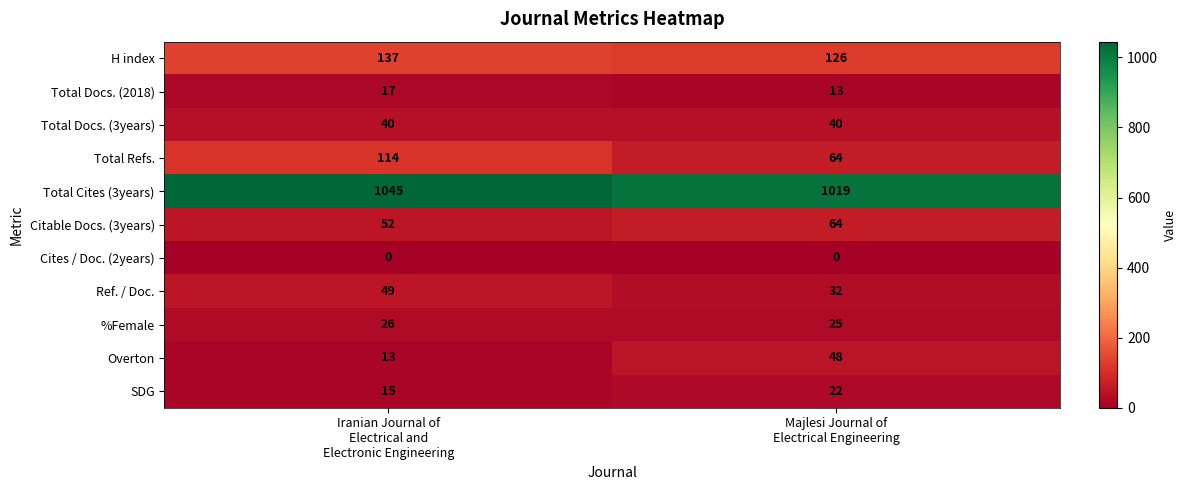

List the series in order of their peak value, highest first.

Total Cites (3years), H index, Total Refs., Citable Docs. (3years), Ref. / Doc., Overton, Total Docs. (3years), %Female, SDG, Total Docs. (2018), Cites / Doc. (2years)